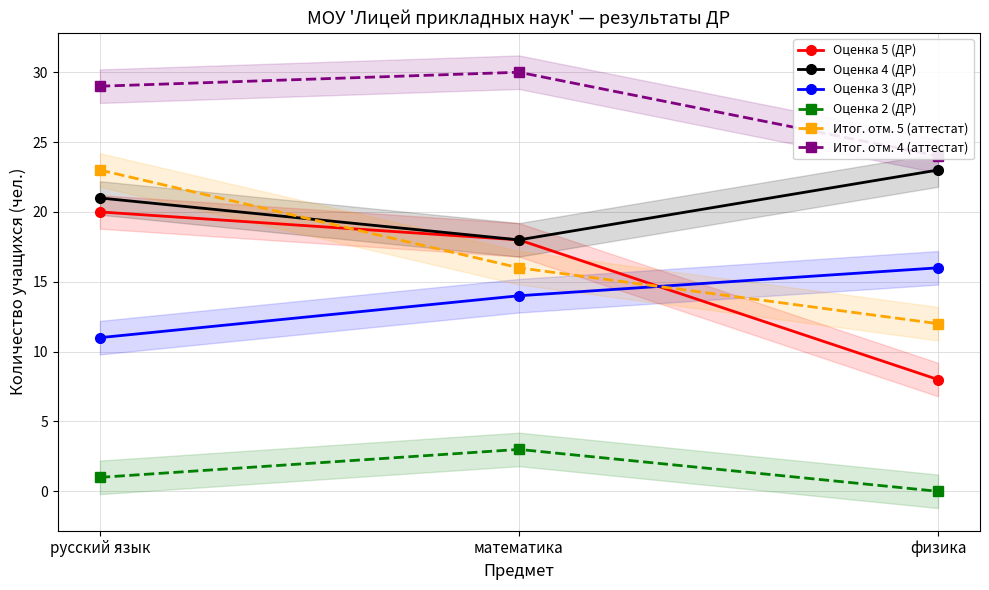

Which category has the lowest value in the Оценка 4 (ДР) series?

математика